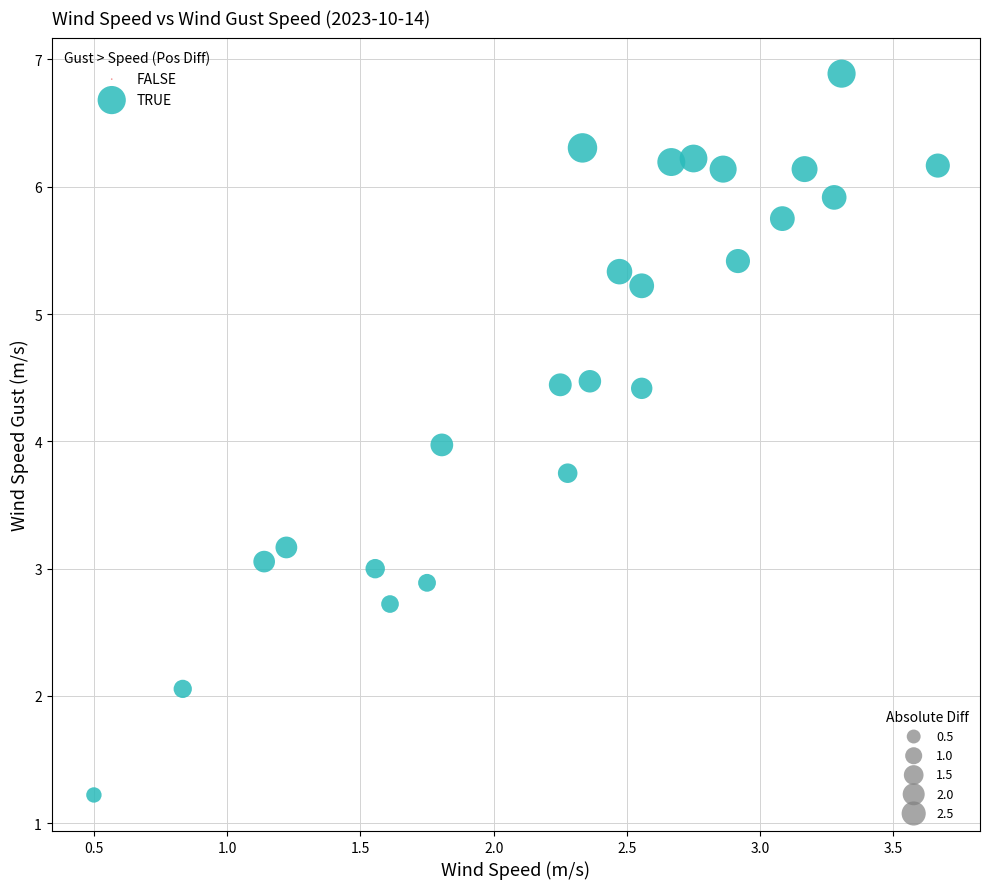

What is the range of Y values (max minus min)?

5.7